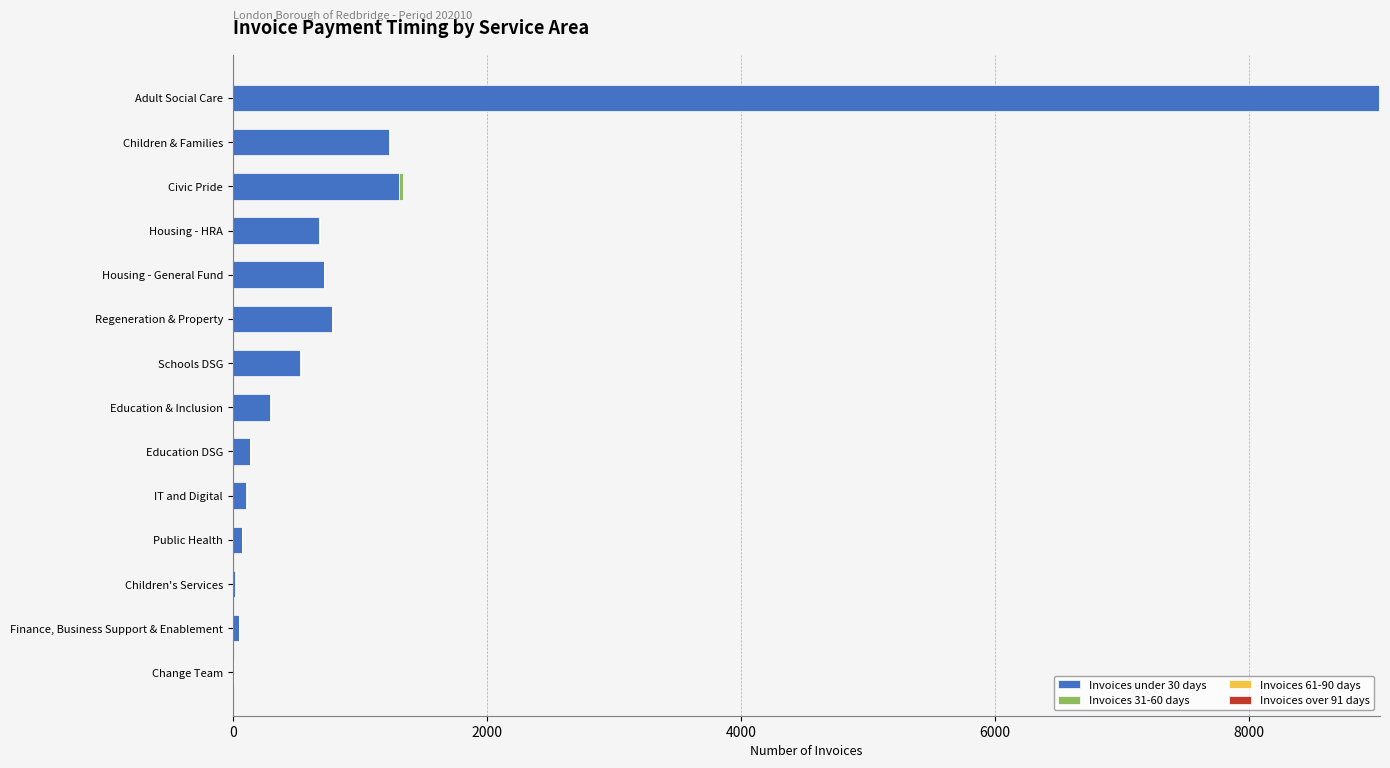

At which category is the sum across all series the highest?

Adult Social Care